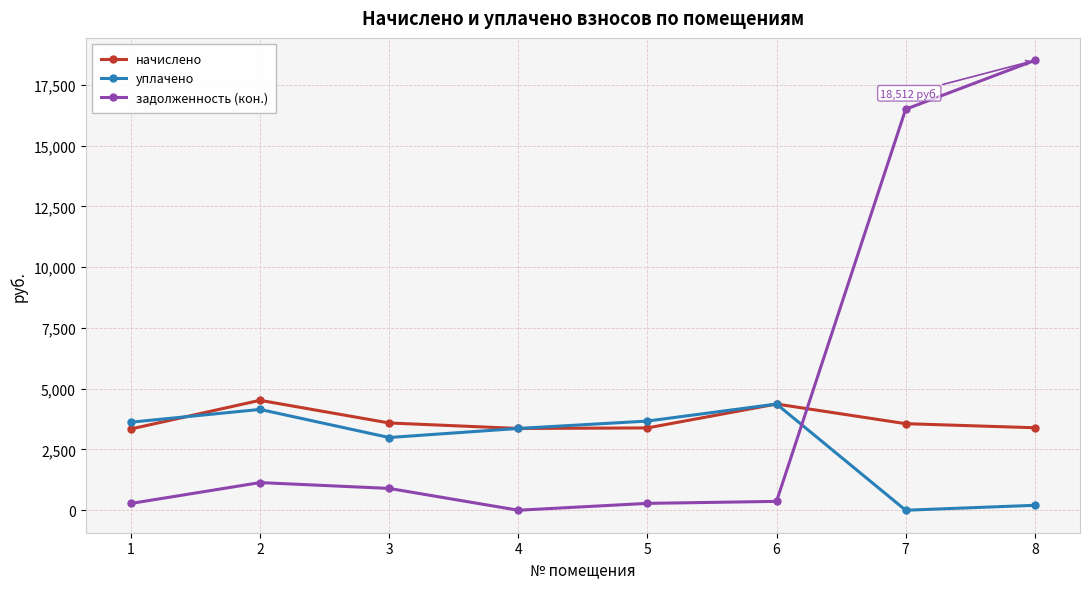

After their last crossing, which series has the higher values: начислено or задолженность (кон.)?

задолженность (кон.)